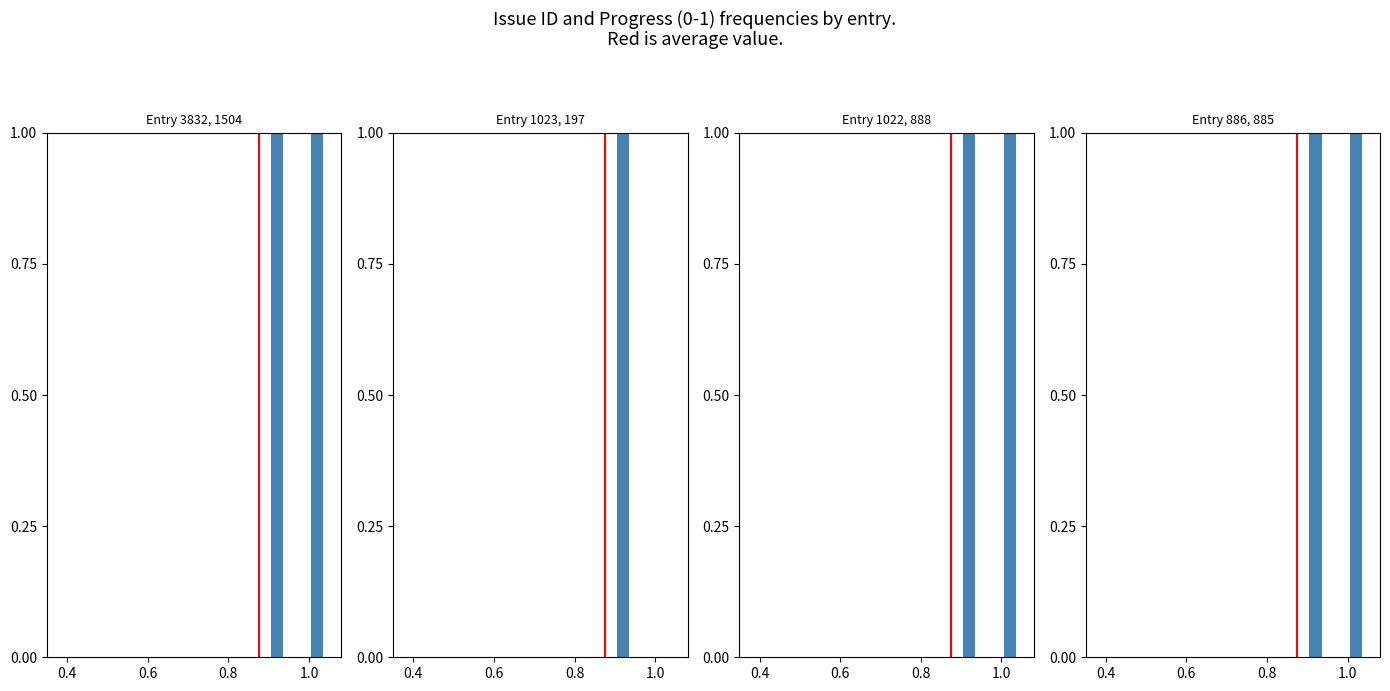

At how many categories does at least one series exceed 0?

2